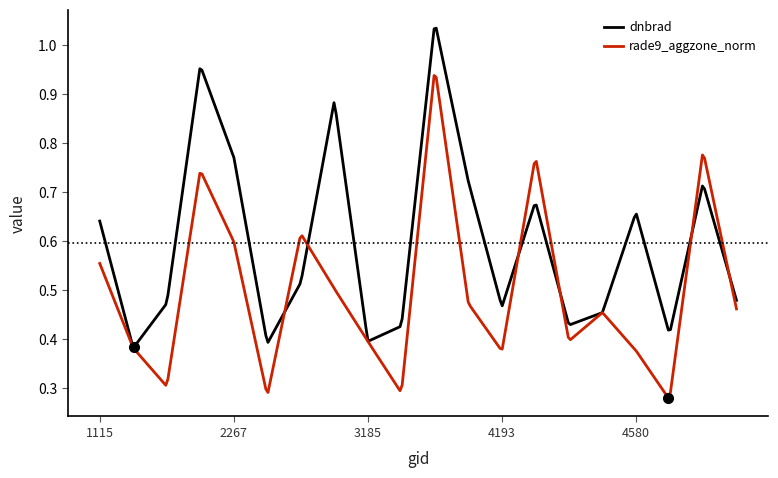

Rank the series by their maximum value, from highest to lowest.

dnbrad, rade9_aggzone_norm